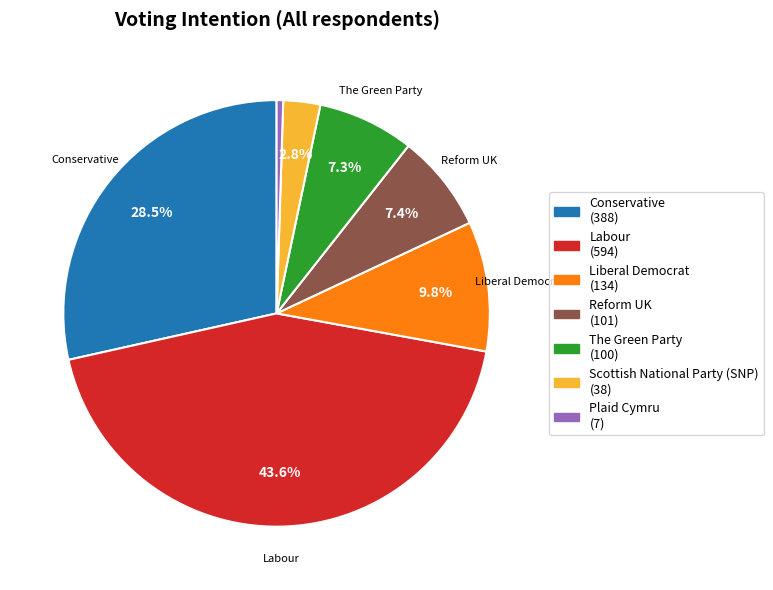

Does any single category account for the majority?

No